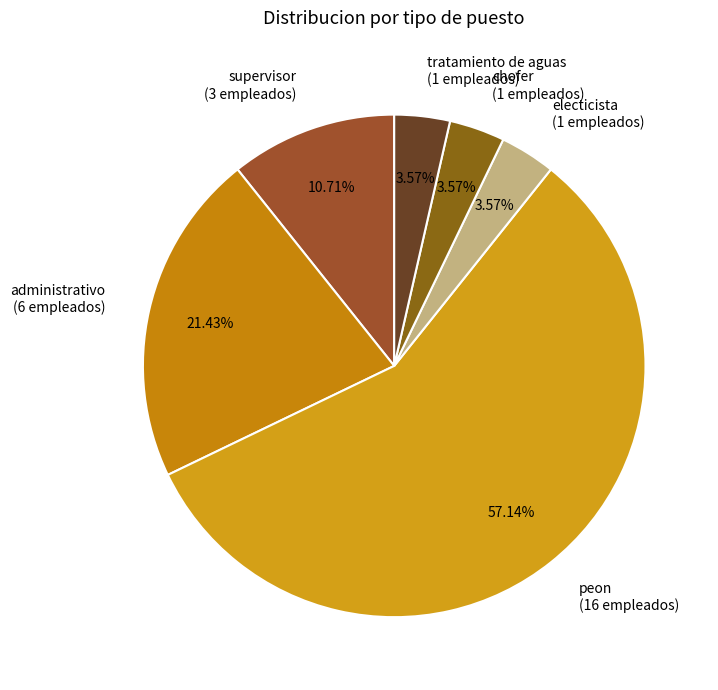

Does any single category account for the majority?

Yes